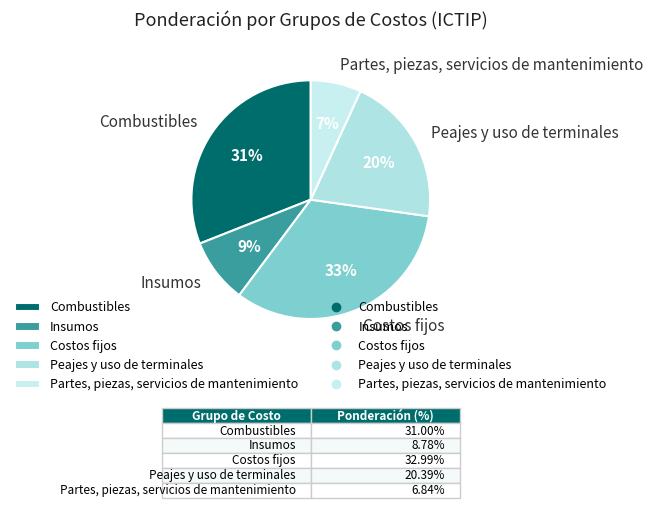

How many segments does this pie chart have?

5